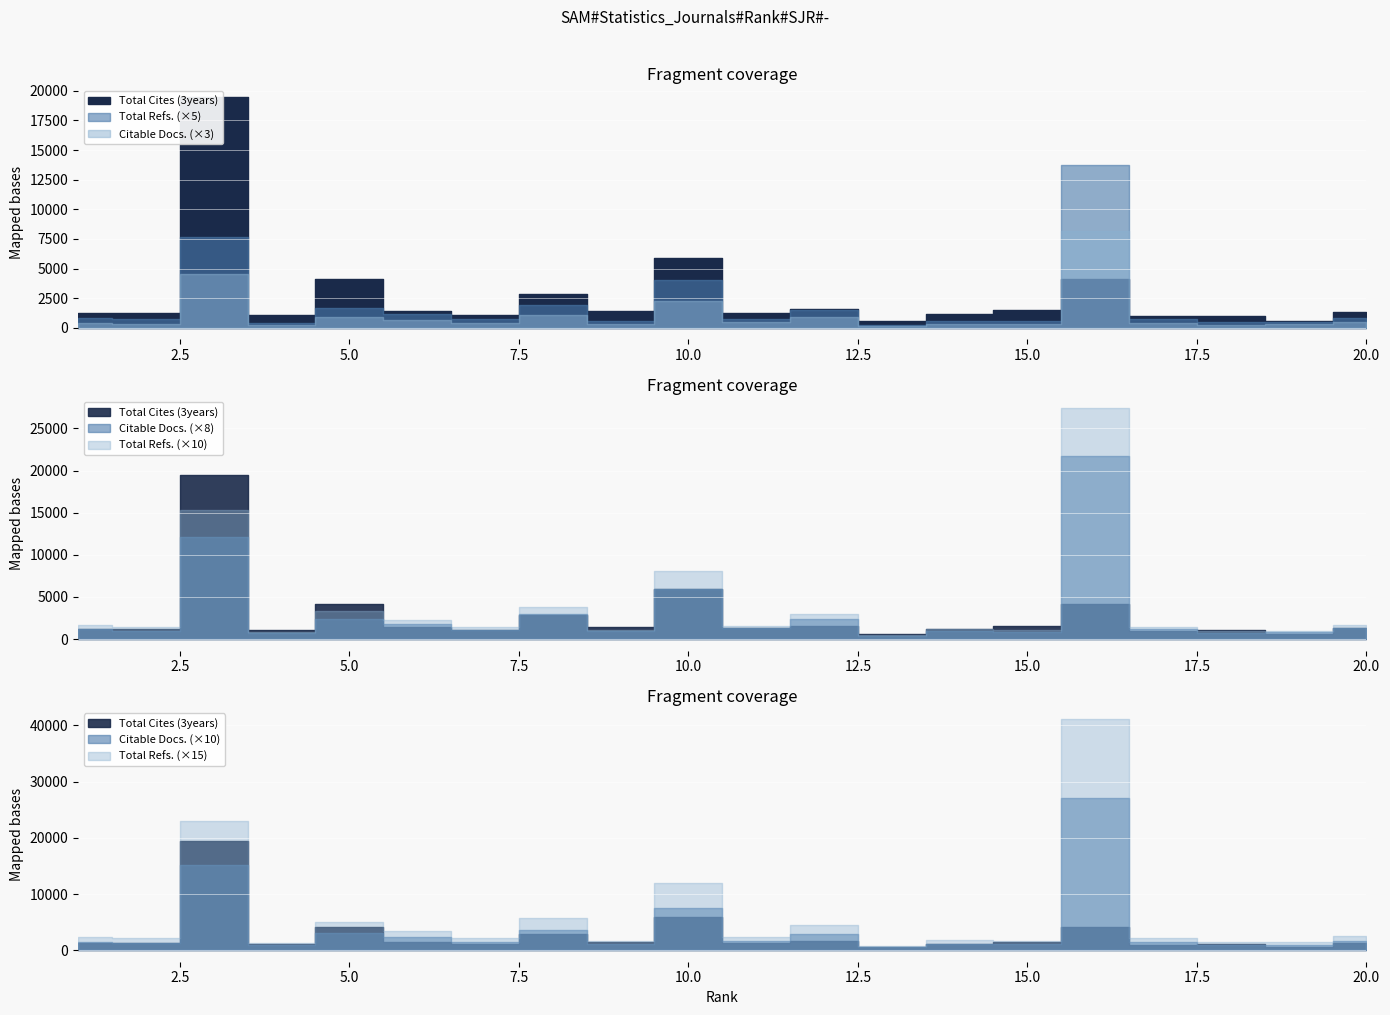

What is the difference between the second highest and minimum values in the Total Cites (3years) series?

5321